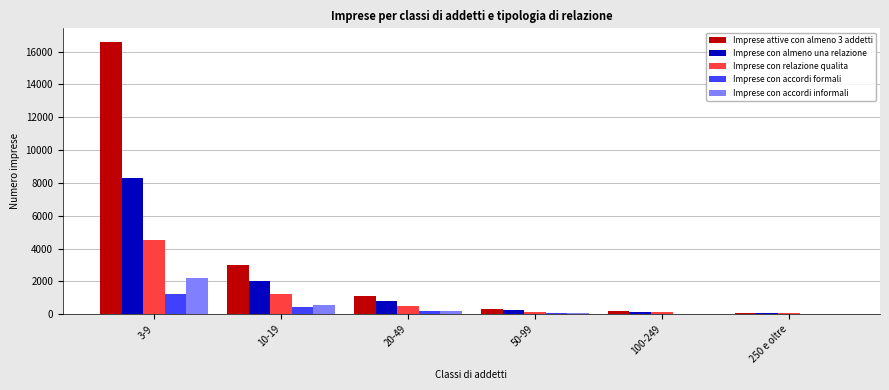

Which series has the largest total across all categories?

Imprese attive con almeno 3 addetti